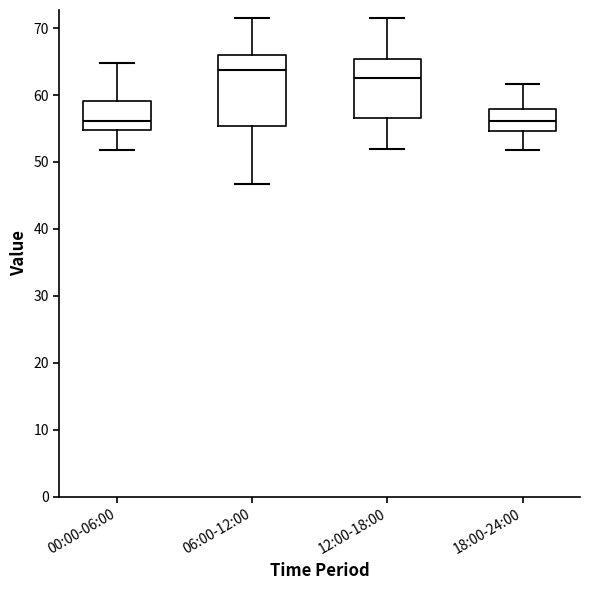

Which box's median line is the highest?

06:00-12:00